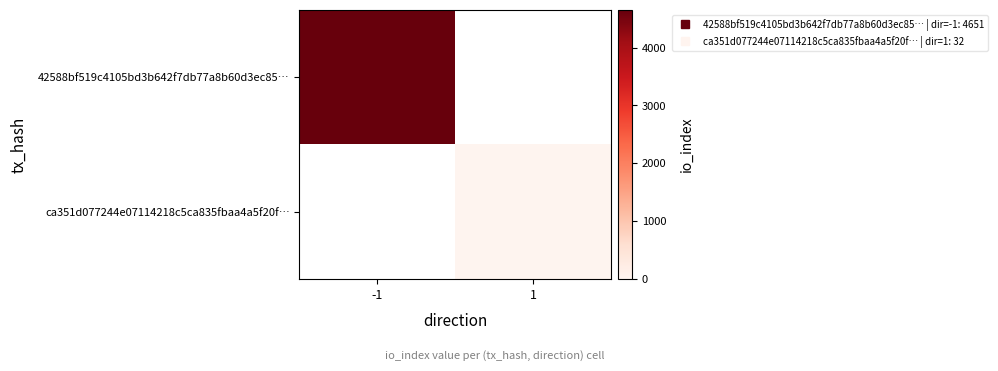

Reading left to right, list all the values displayed in this chart.

42588bf519c4105bd3b642f7db77a8b60d3ec85…: -1=4651	1=0
ca351d077244e07114218c5ca835fbaa4a5f20f…: -1=0	1=32